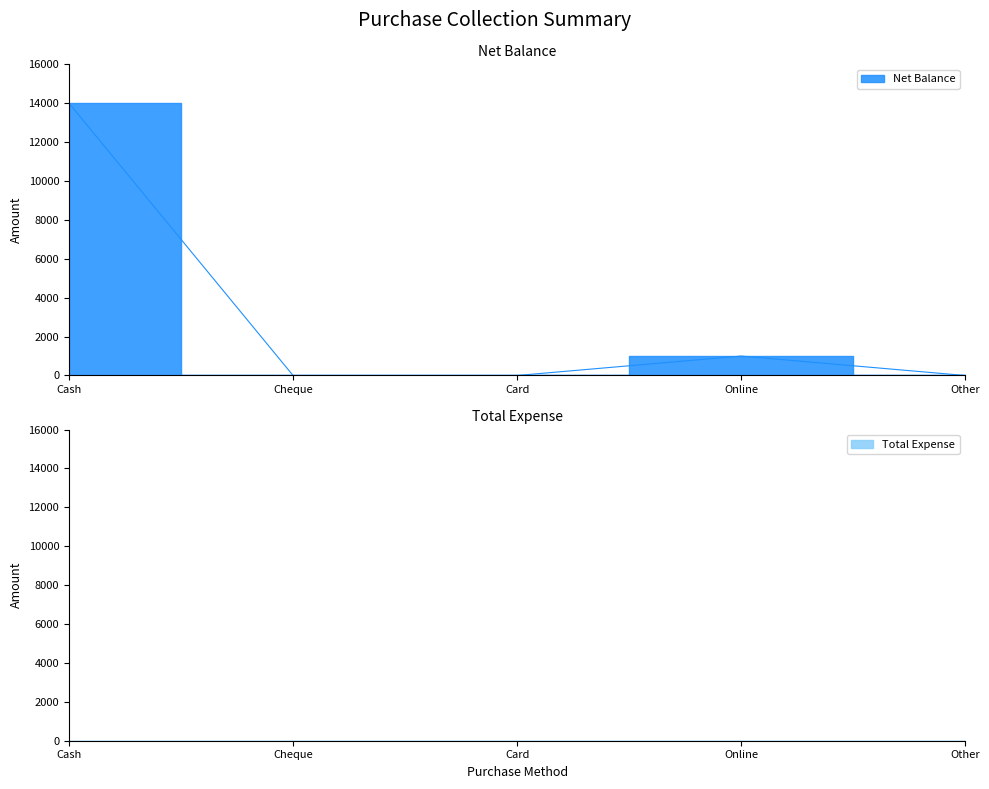

What is the label of the 2nd point from the right?

Online